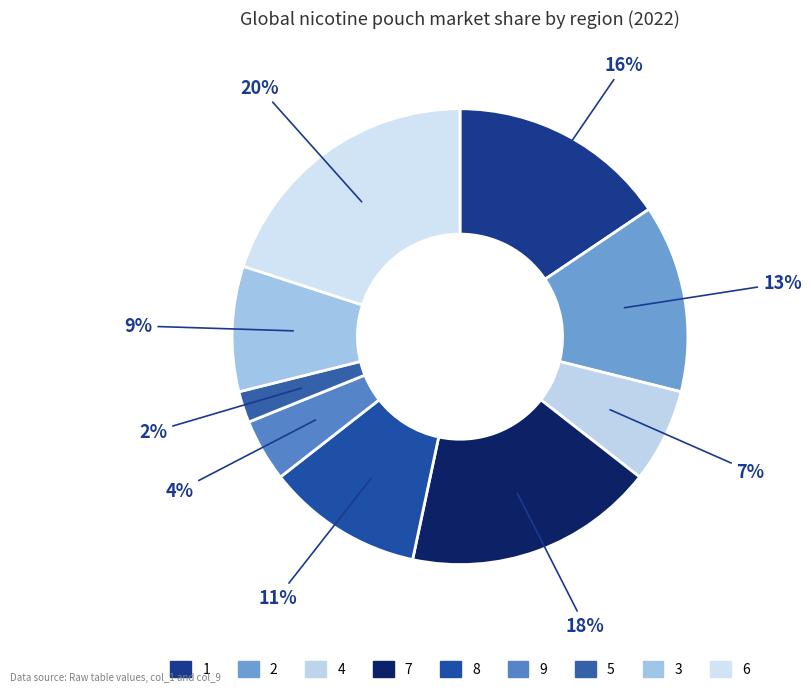

To the nearest percent, what is the average slice percentage?

11%